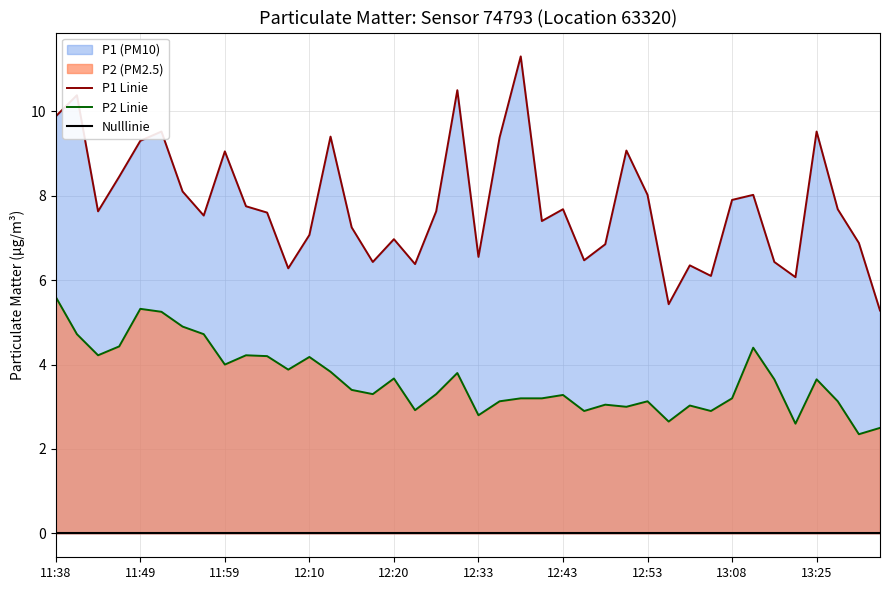

Rank the categories by P2 value from lowest to highest.

13:33, 13:38, 13:23, 12:55, 12:33, 12:46, 13:00, 12:23, 12:51, 12:58, 12:48, 12:36, 12:53, 13:28, 12:38, 12:41, 13:08, 12:43, 12:18, 12:25, 12:15, 13:20, 13:25, 12:20, 12:30, 12:13, 12:07, 11:59, 12:10, 12:05, 11:43, 12:02, 13:17, 11:46, 11:40, 11:57, 11:54, 11:51, 11:49, 11:38